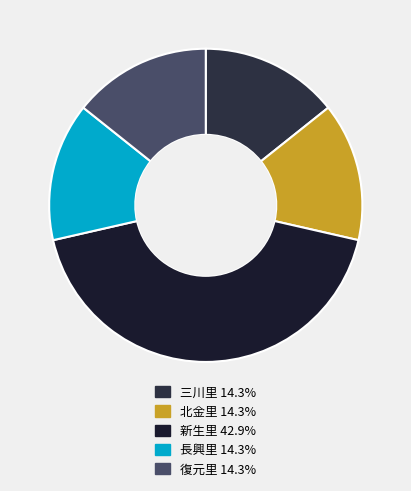

Does any single category account for the majority?

No